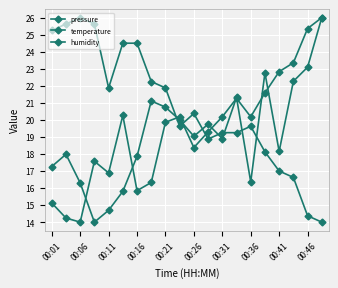

At which label does humidity reach its minimum?

00:06